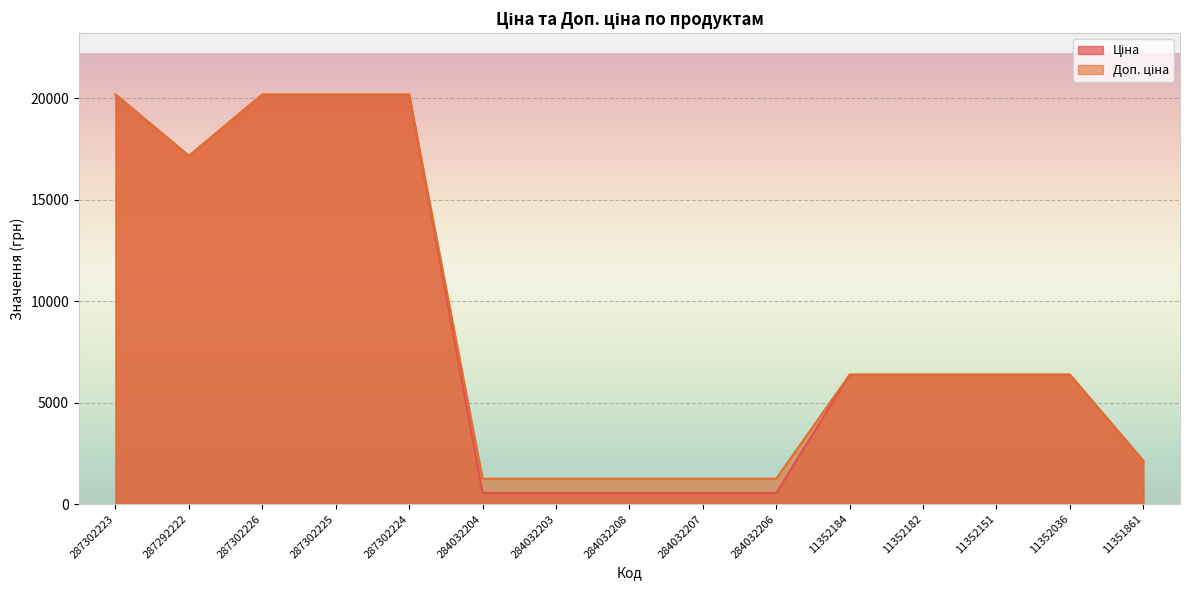

Is the value of Ціна at 287302224 greater than the value of Доп. ціна at 287302223?

No